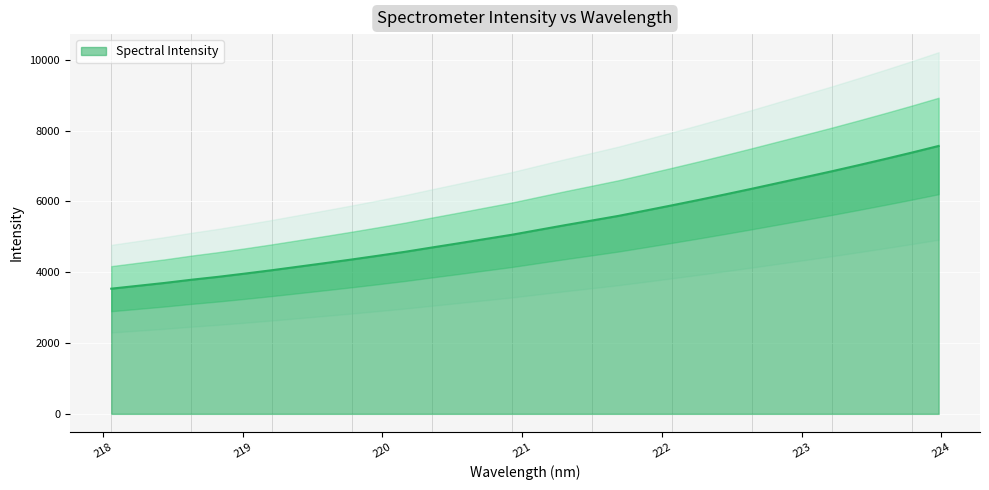

The chart shows a value of 3535.9 at 218.0596. True or false?

True